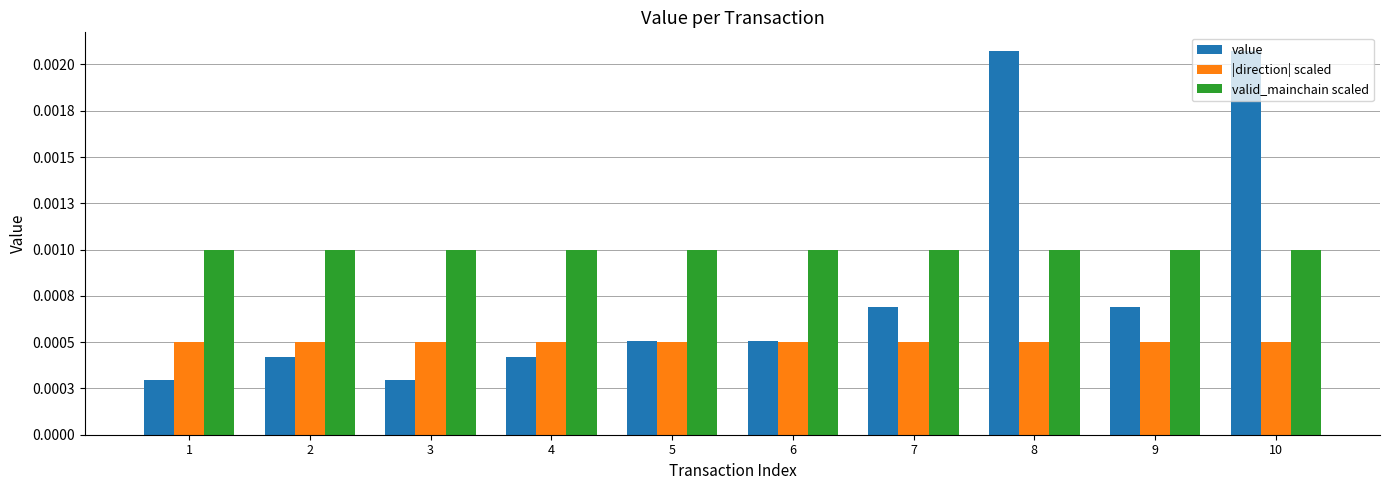

Is it true that valid_mainchain scaled equals 0.0 at 5?

False